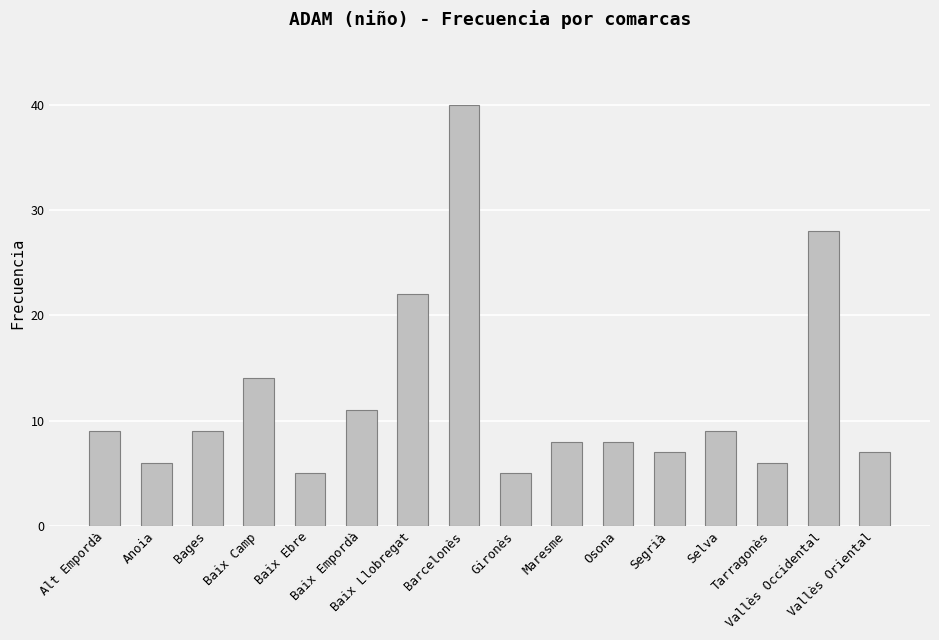

Reading left to right, extract all data points from this chart.

Alt Empordà=9	Anoia=6	Bages=9	Baix Camp=14	Baix Ebre=5	Baix Empordà=11	Baix Llobregat=22	Barcelonès=40	Gironès=5	Maresme=8	Osona=8	Segrià=7	Selva=9	Tarragonès=6	Vallès Occidental=28	Vallès Oriental=7